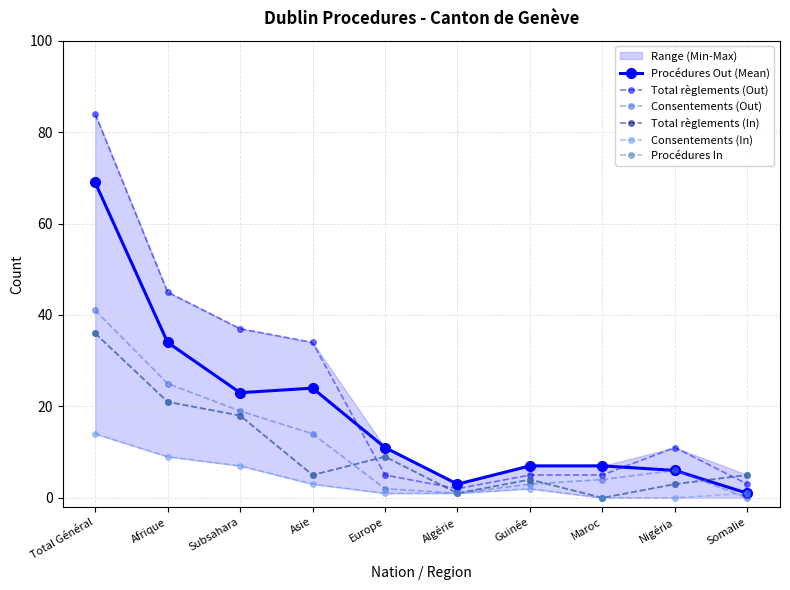

At which category does Total règlements (In) reach its first local peak?

Europe